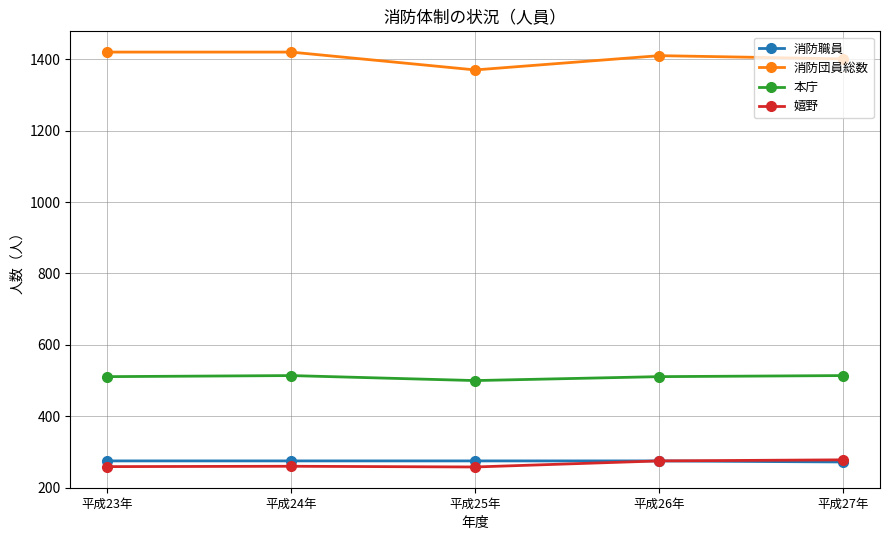

What is the minimum value for 消防職員?

272